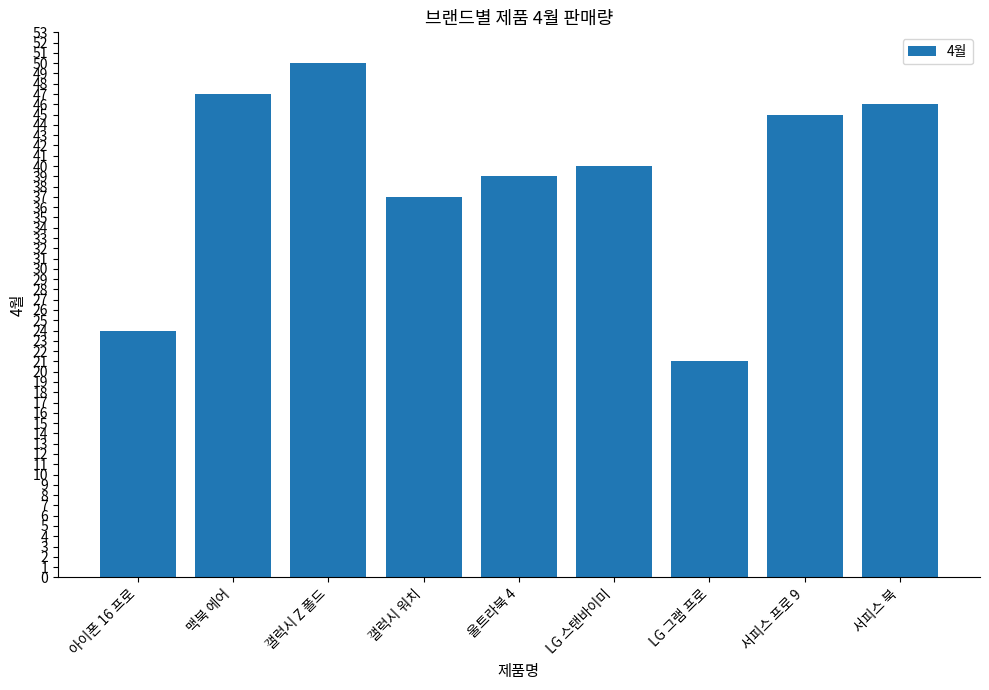

Rank the categories by value from highest to lowest.

갤럭시 Z 폴드, 맥북 에어, 서피스 북, 서피스 프로 9, LG 스탠바이미, 울트라북 4, 갤럭시 워치, 아이폰 16 프로, LG 그램 프로